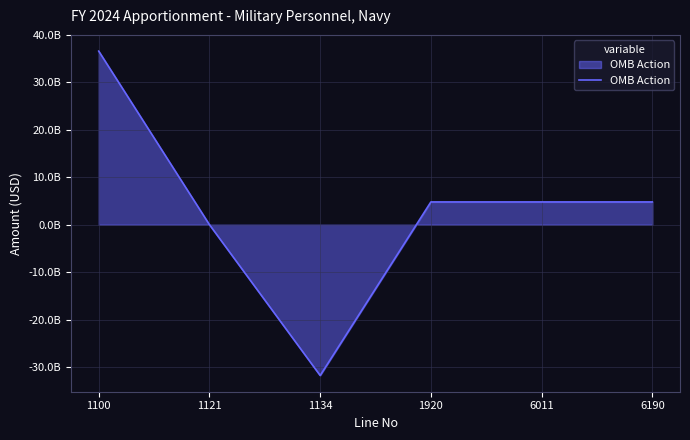

What is the greatest value displayed?

36586370000